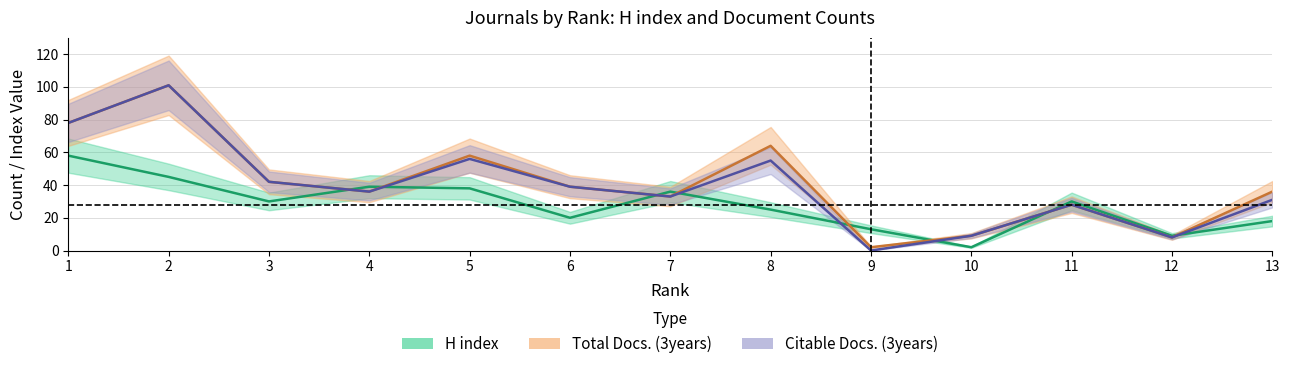

Where do H index and Citable Docs. (3years) first cross each other?

3 and 4